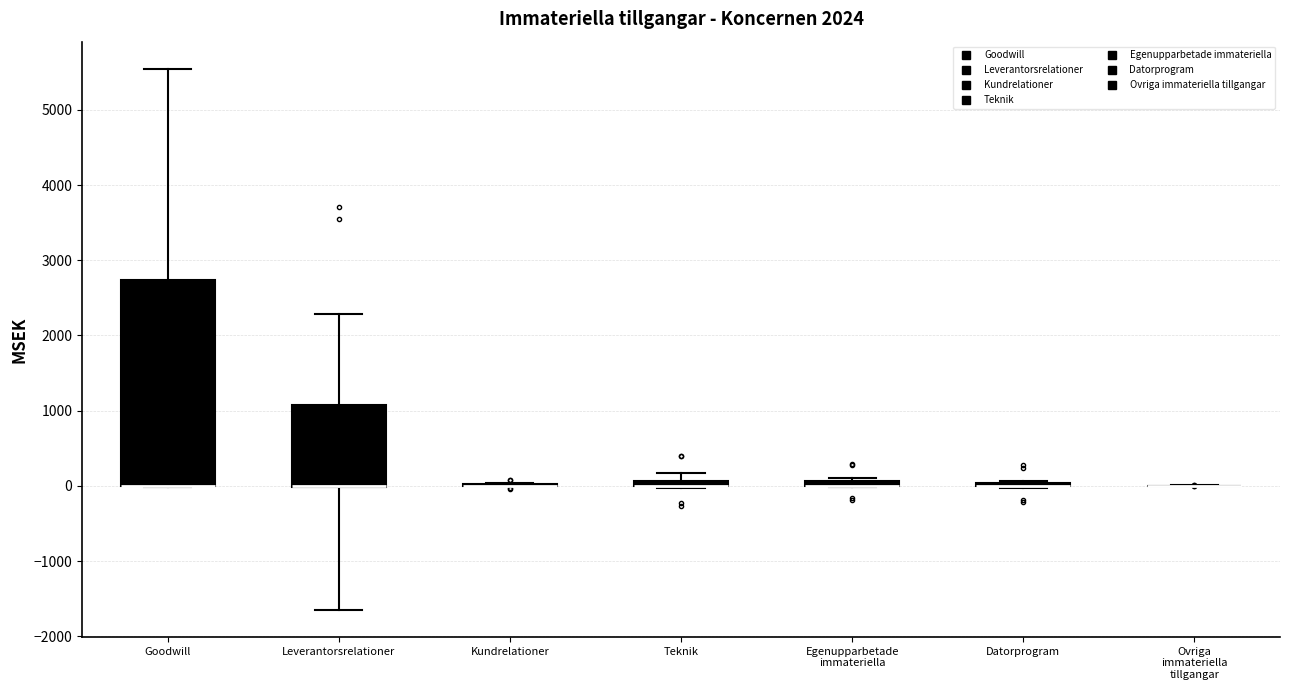

Where is the lower edge of the box for Leverantorsrelationer on the y-axis? The values are not printed on the chart, so give them approximately, as read against the axis.

0